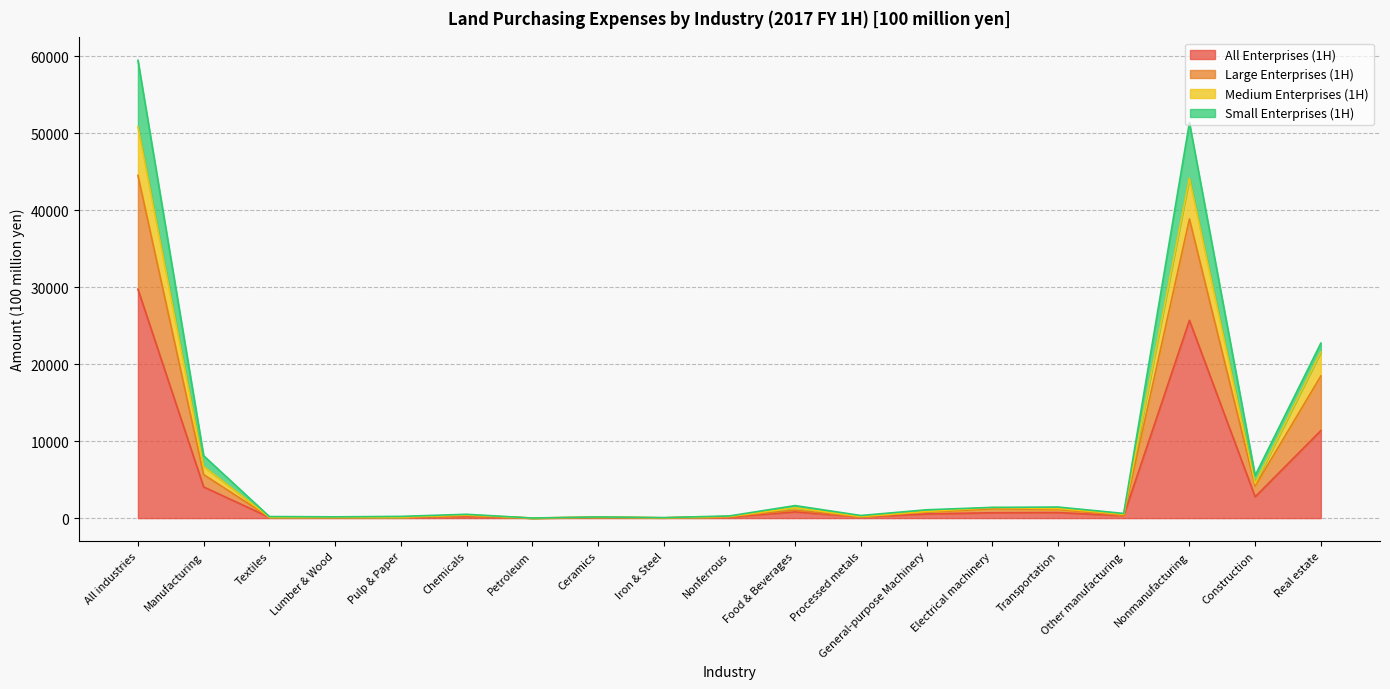

Where is Medium Enterprises (1H) nearest to the value 22267?

Real estate